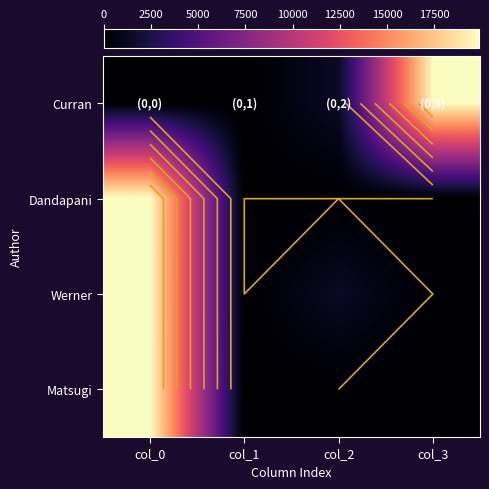

At which label is Dandapani closest to 9935?

col_0